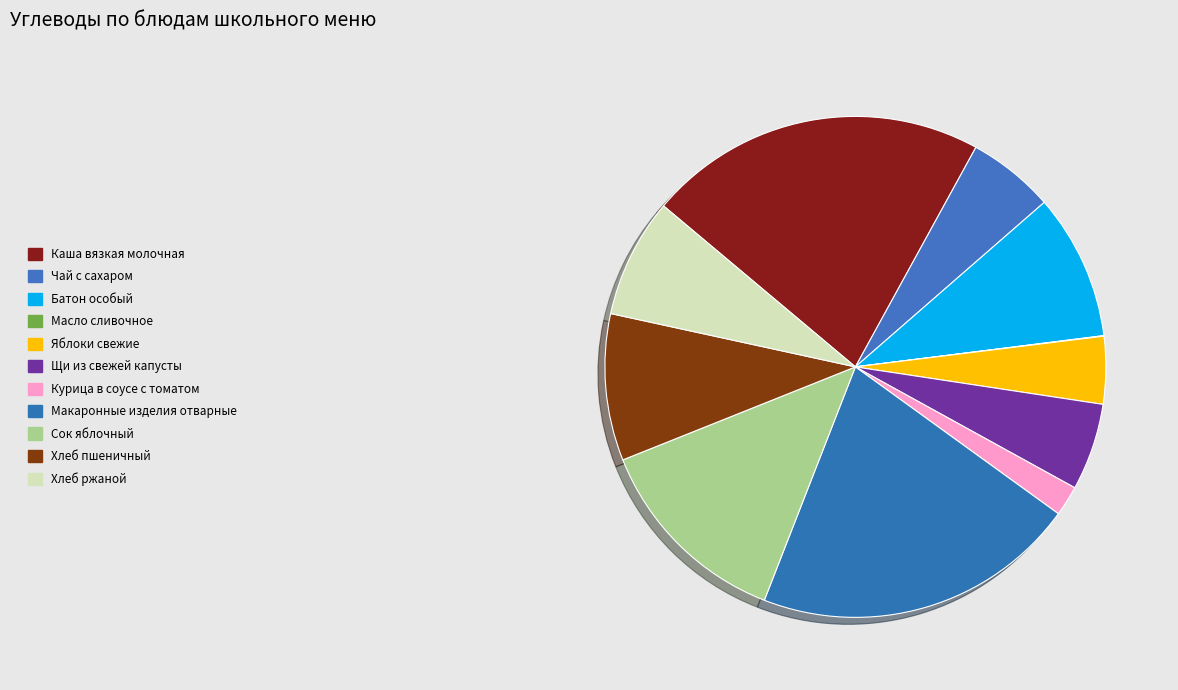

Is the sum of Каша вязкая молочная and Масло сливочное greater than half?

No